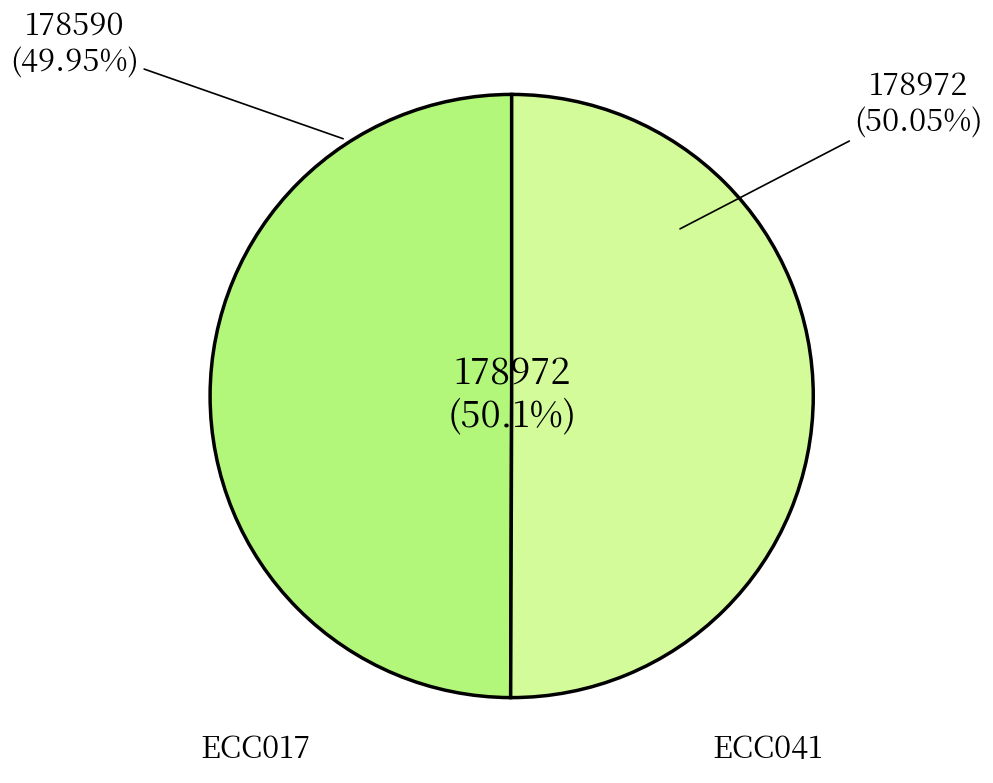

Rank the categories by value from highest to lowest.

ECC041, ECC017